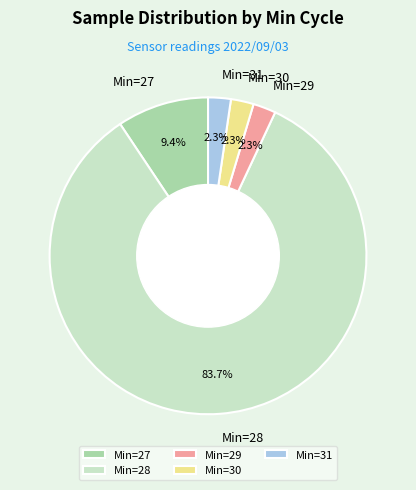

Which slice represents more than half of the pie?

Min=28